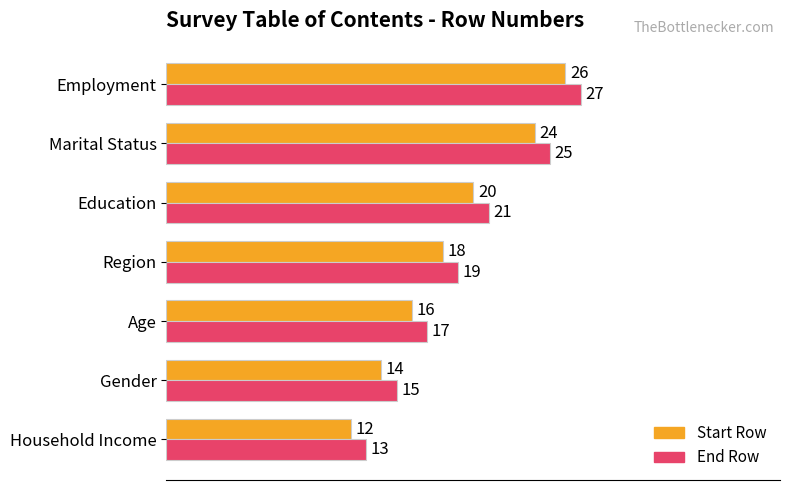

At which label is Start Row closest to 19?

Region